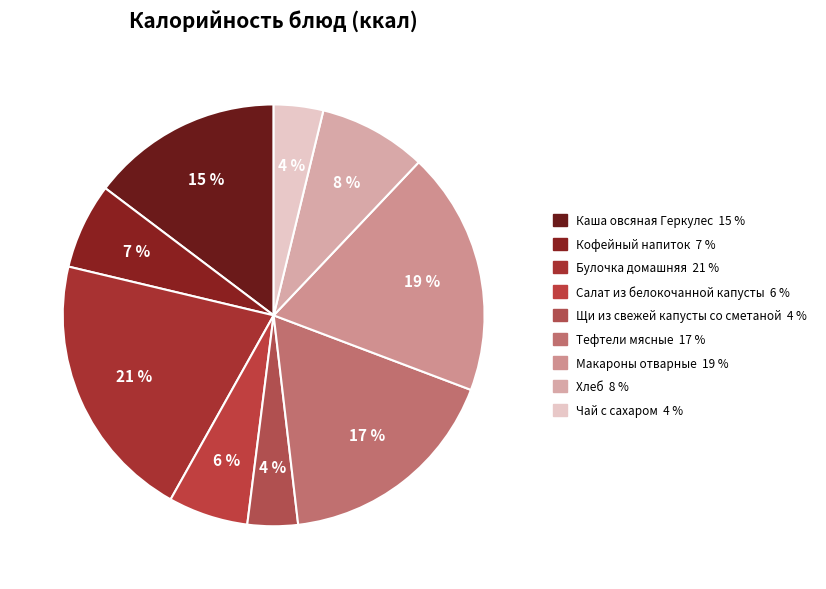

What portion of the pie excludes Щи из свежей капусты со сметаной?

96.1%